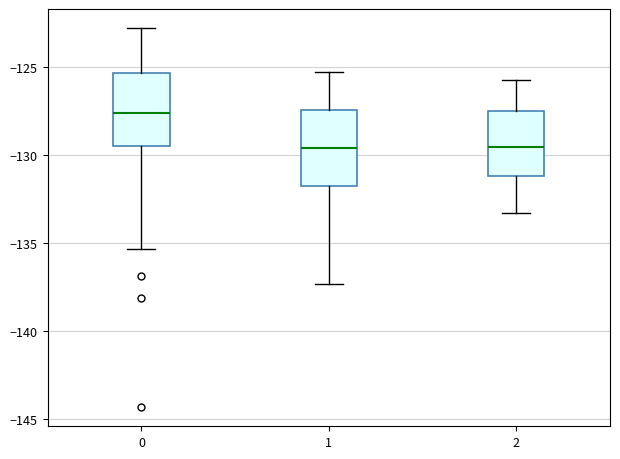

Where does the median line of the box at x = 2 sit on the y-axis? The values are not printed on the chart, so give them approximately, as read against the axis.

-129.5